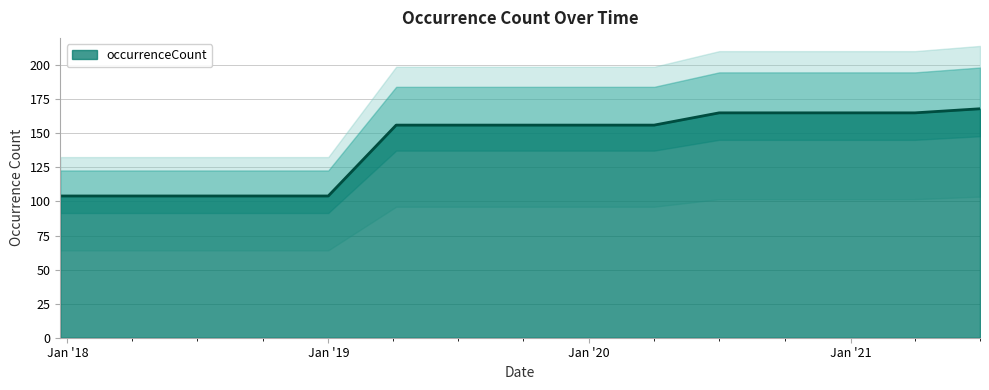

How many data points are less than 156?

5